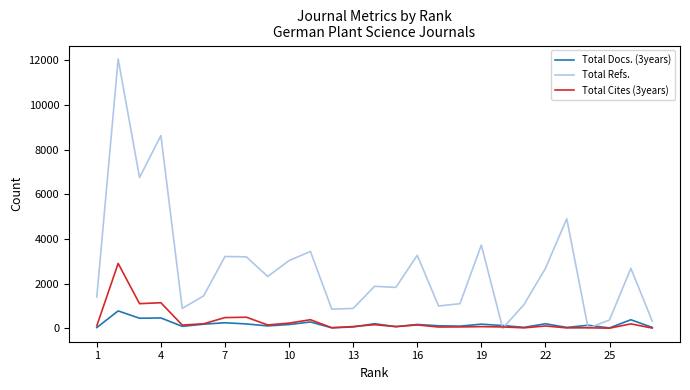

What is the maximum value shown in the chart?

12066